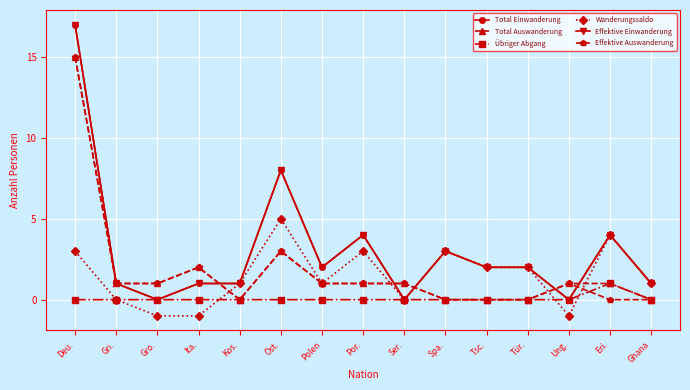

True or false: Übriger Abgang and Total Auswanderung intersect in this chart.

False